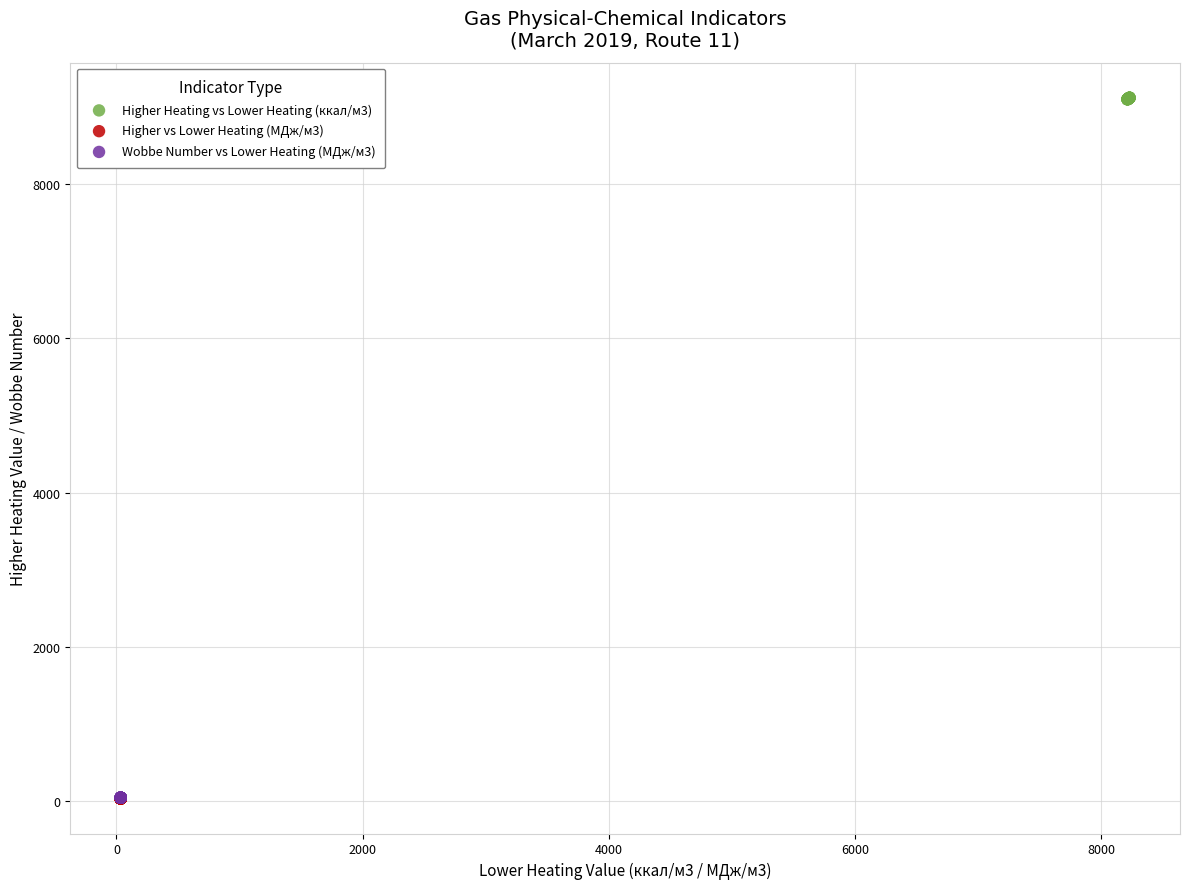

Which series has the largest Y range (max minus min)?

Higher Heating vs Lower Heating (ккал/м3)